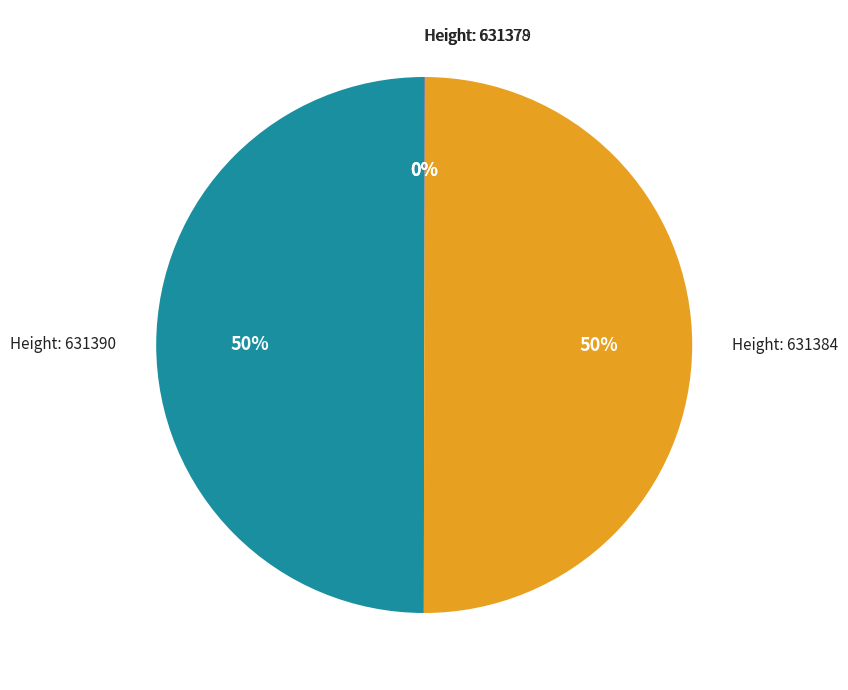

To the nearest percent, what is the combined percentage of Height: 631390 and Height: 631384?

100%